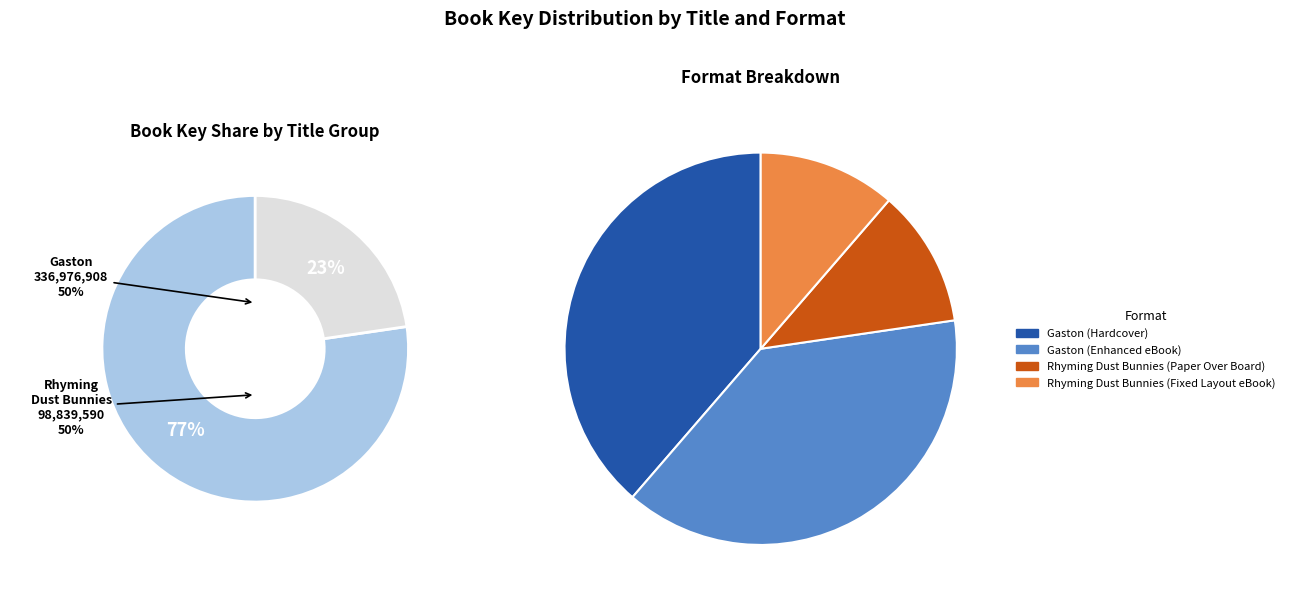

True or false: Gaston (Enhanced eBook) accounts for 39% of the total.

True